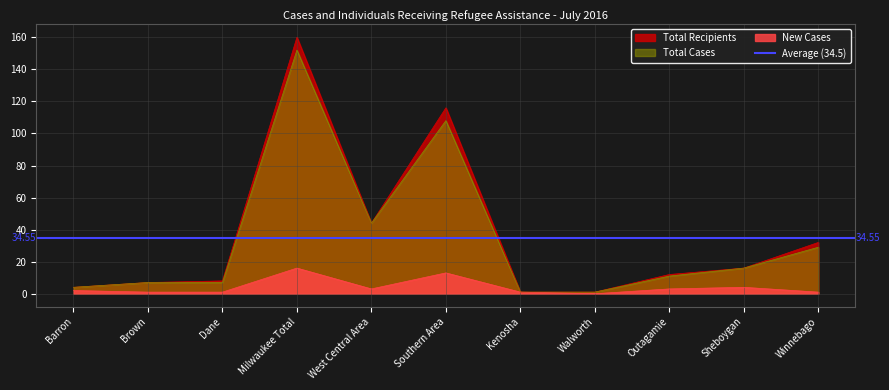

What position from the right is Kenosha?

5